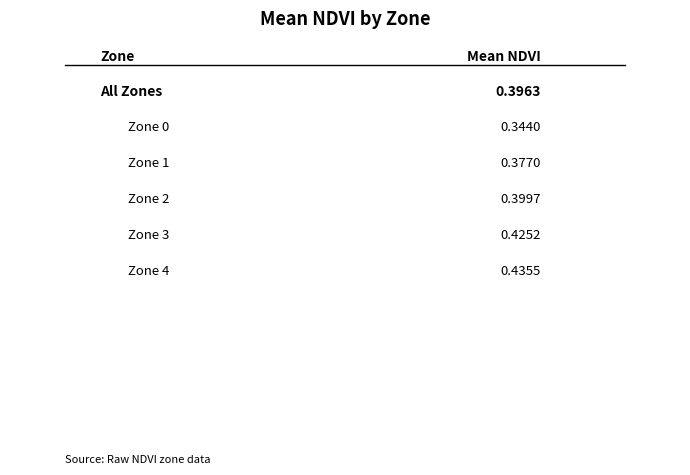

Which category has the lowest value across all series?

Zone 0